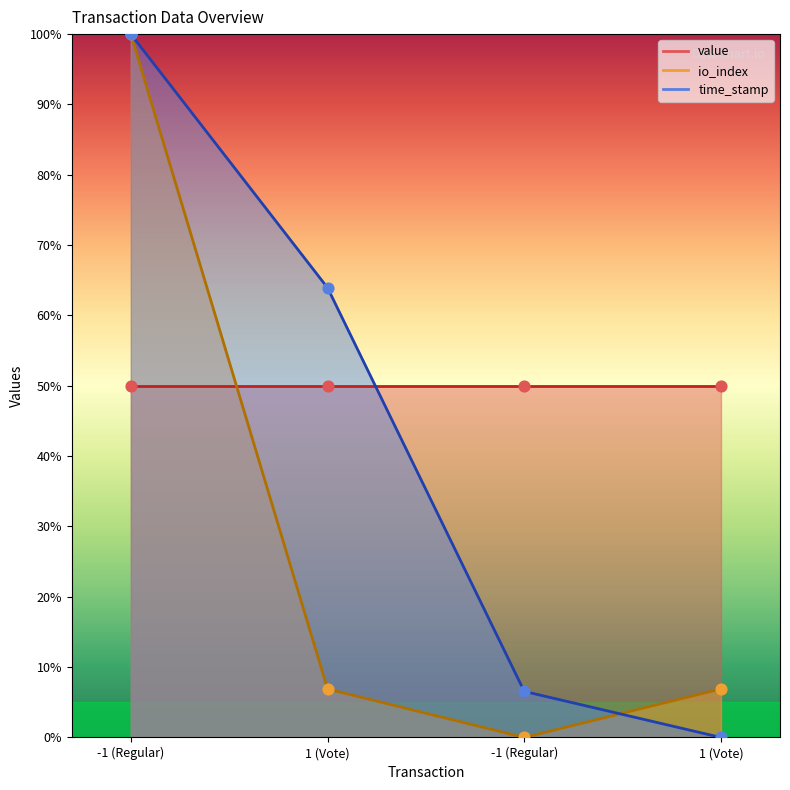

At which category is the sum across all series the highest?

-1 (Regular)